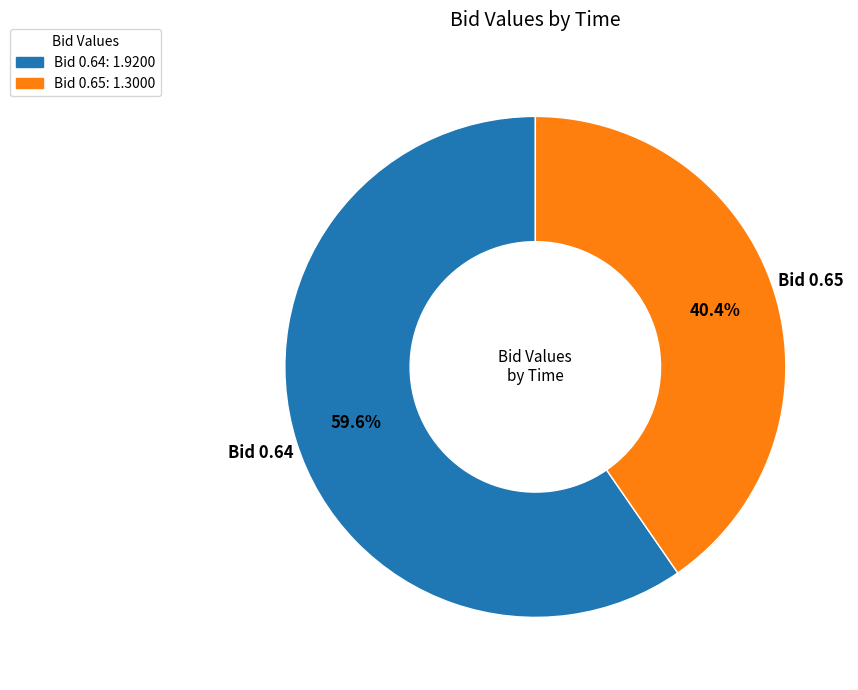

Is the sum of Bid 0.64: 1.9200 and Bid 0.65: 1.3000 greater than half?

Yes